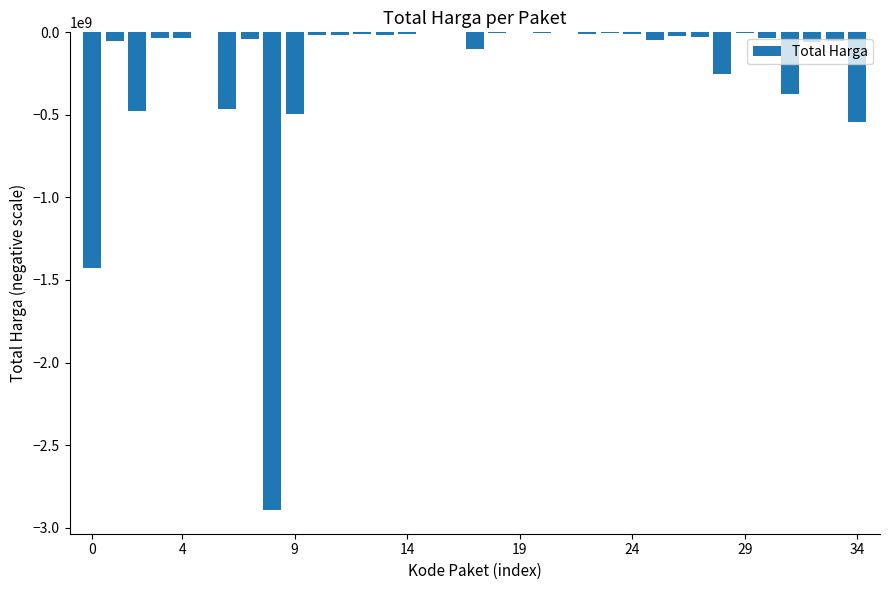

How many categories are shown in the chart?

35